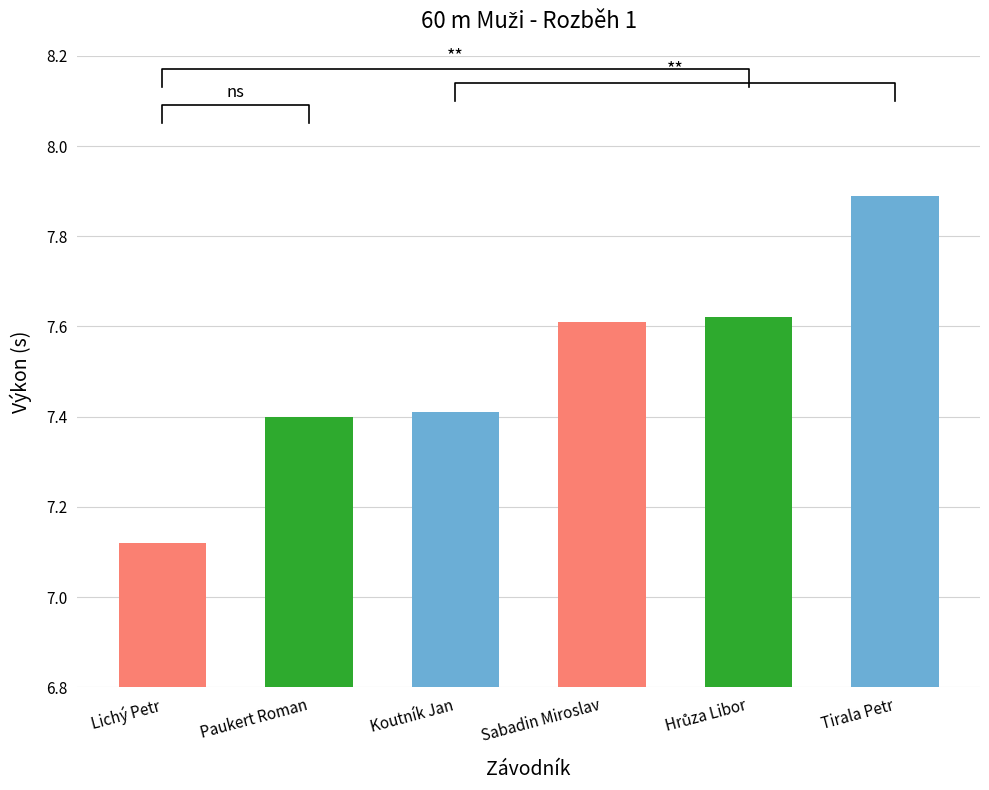

What is the difference between the second highest and minimum values?

0.5